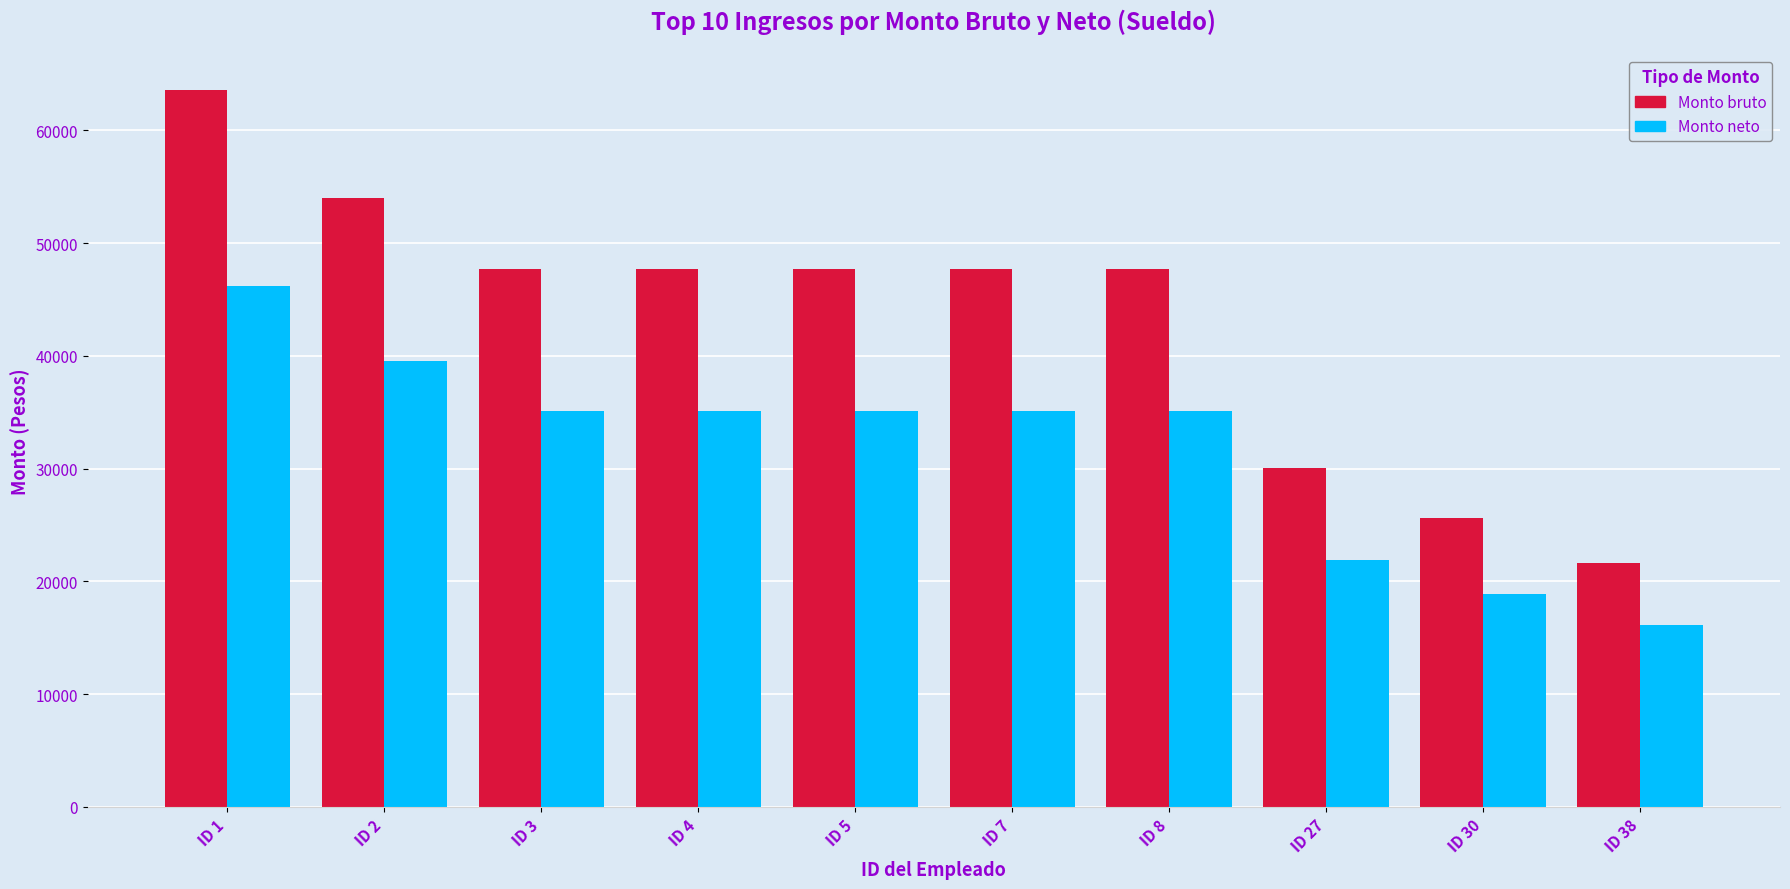

Which series has the largest total across all categories?

Monto bruto